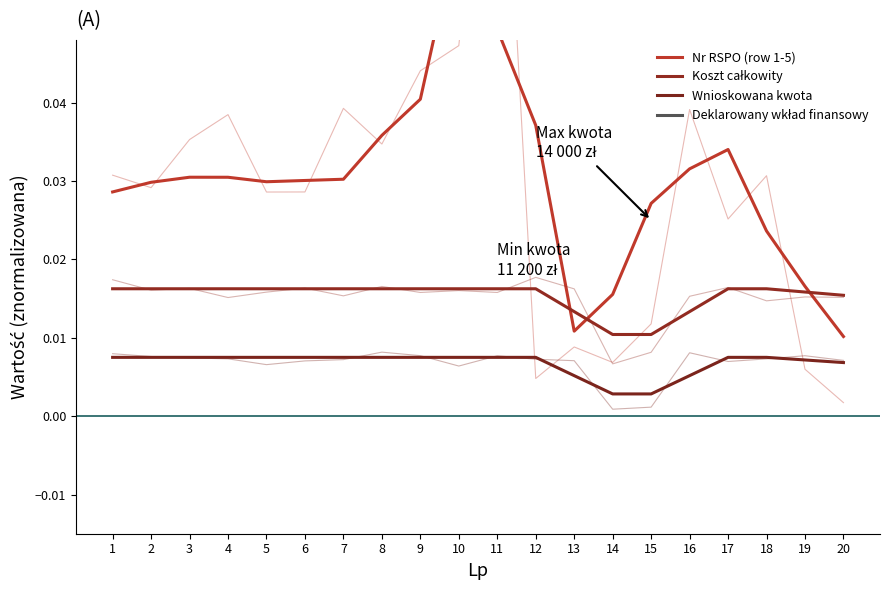

Between 19 and 20, which series saw the biggest shift?

Nr RSPO (row 1-5)